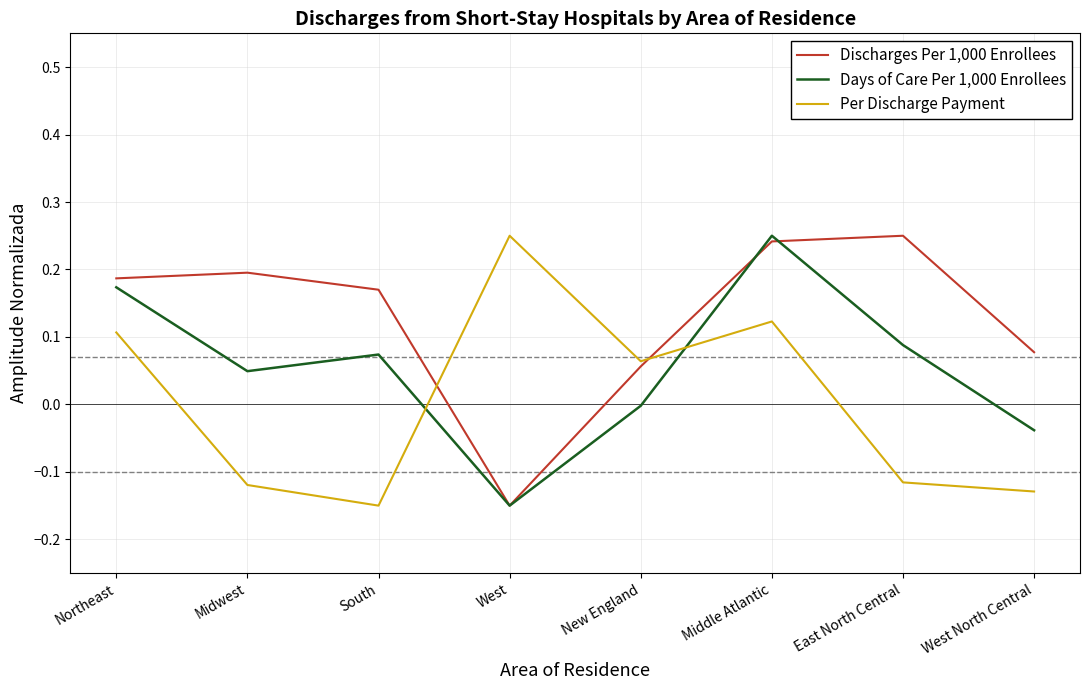

Where does the Days of Care Per 1,000 Enrollees series first go above 0?

Northeast